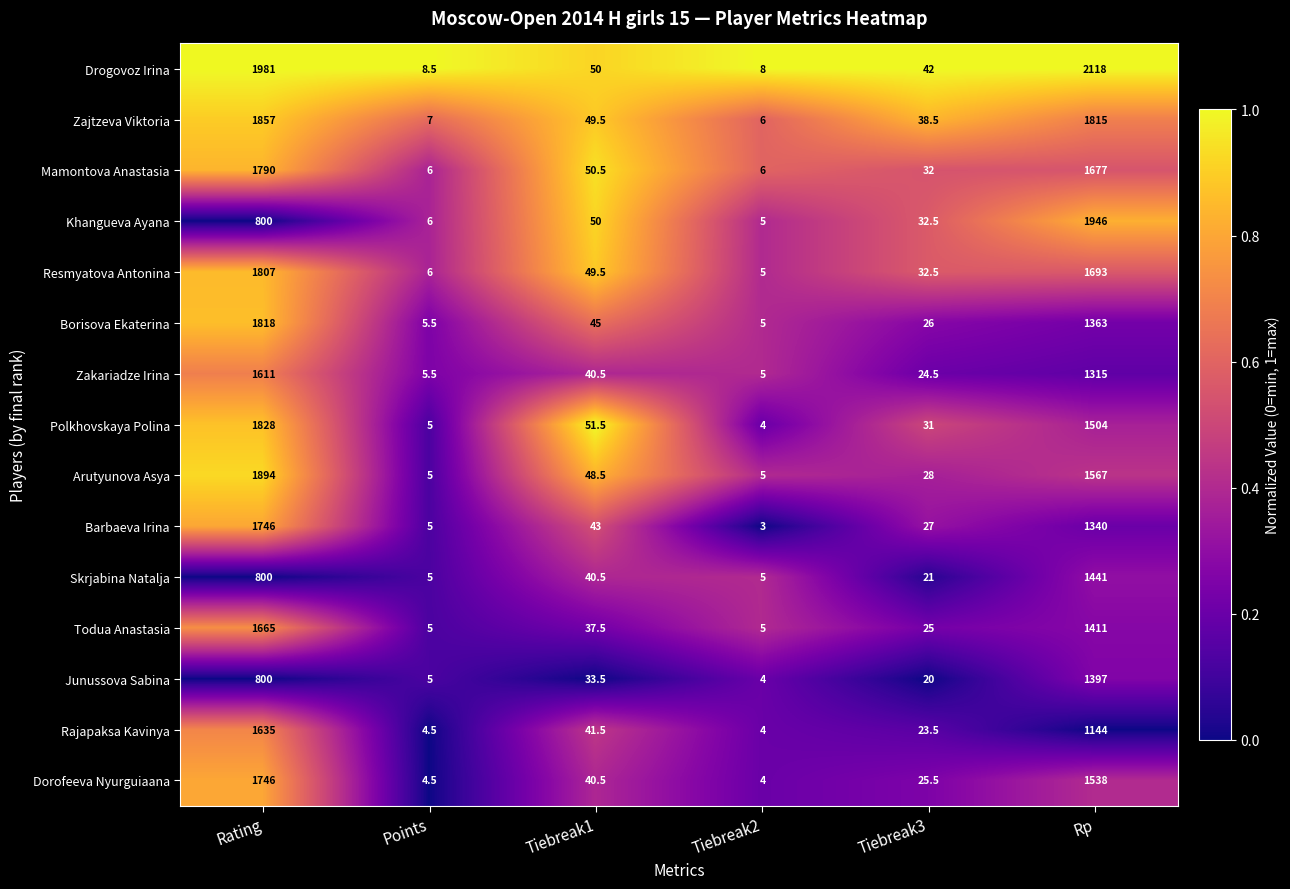

True or false: Polkhovskaya Polina has a value of 4.0 at Tiebreak2.

True